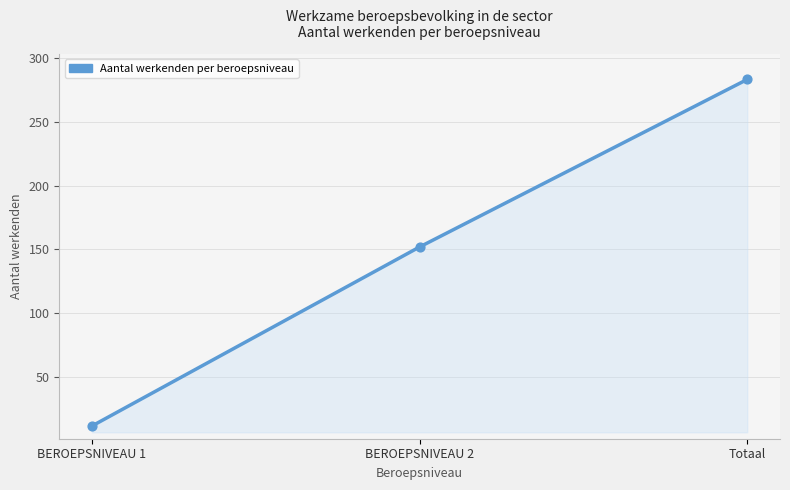

Approximately how many times larger is the value at BEROEPSNIVEAU 2 compared to Totaal?

0.5